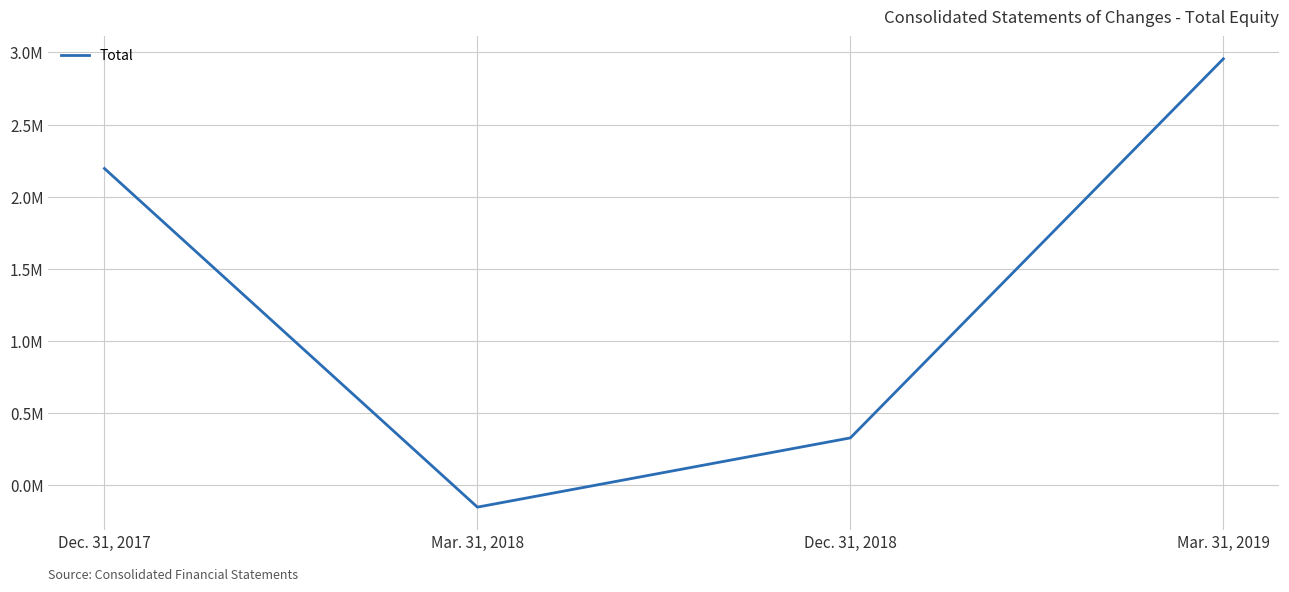

What position from the left is Mar. 31, 2018?

2